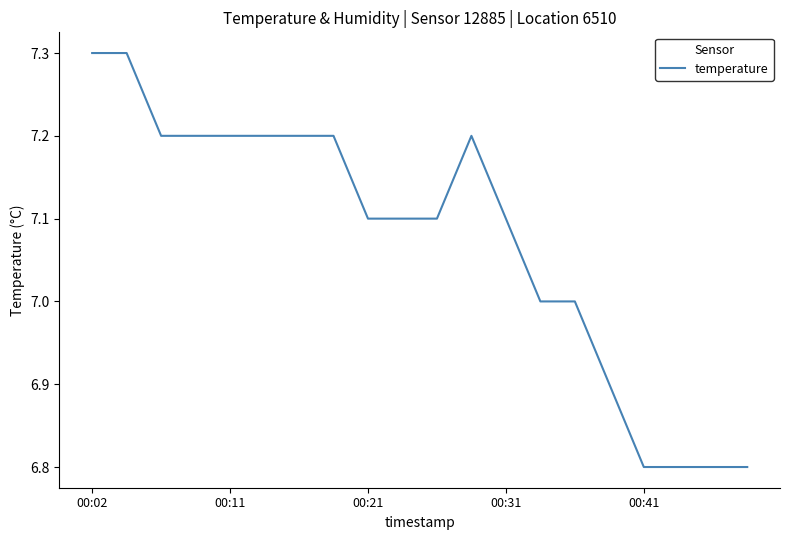

What is the maximum value shown in the chart?

7.3